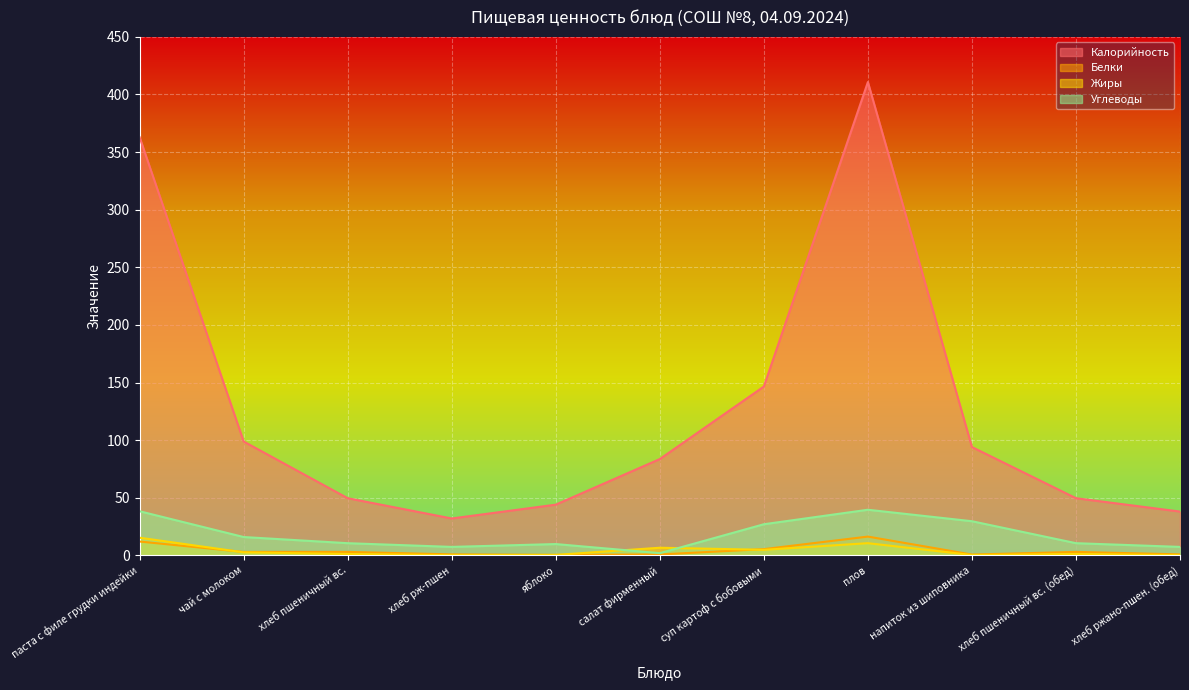

List the series in order of their peak value, highest first.

Калорийность, Углеводы, Белки, Жиры